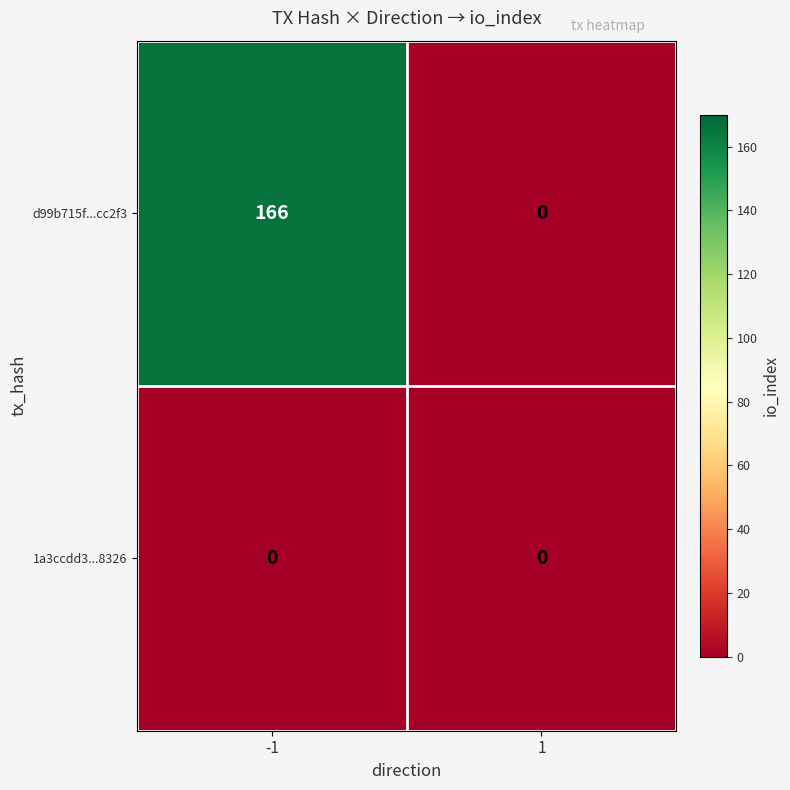

List the series in order of their overall mean, lowest first.

1a3ccdd3...8326, d99b715f...cc2f3